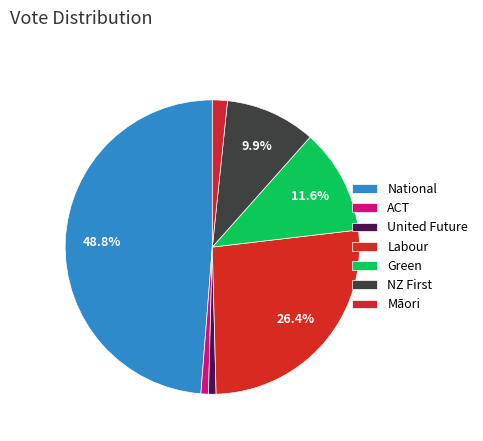

Which slice is the largest?

National